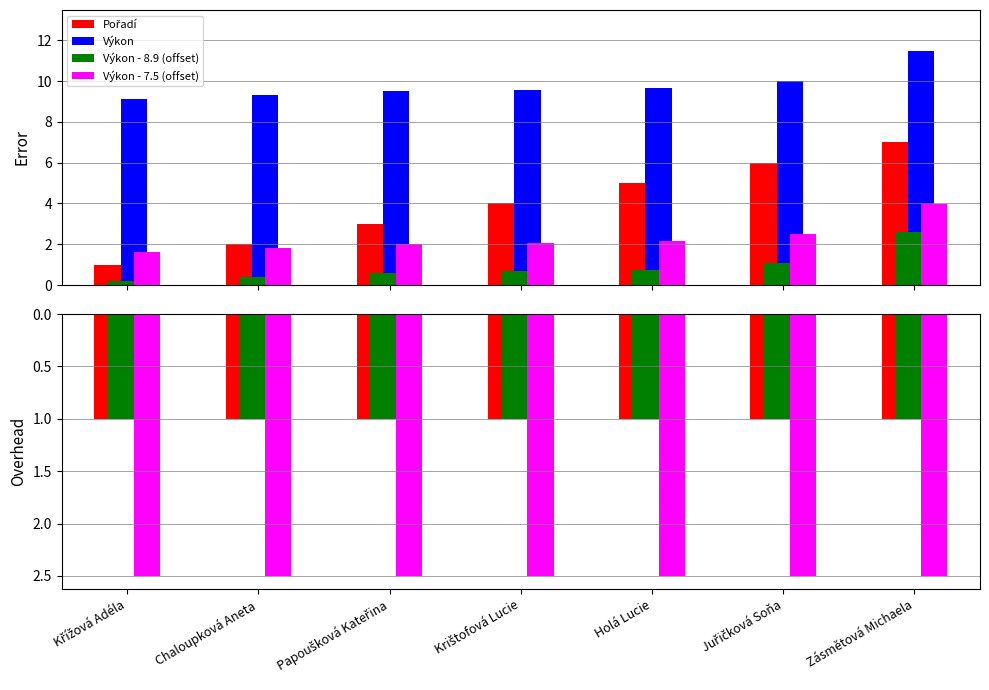

What is the minimum value for Pořadí?

1.0